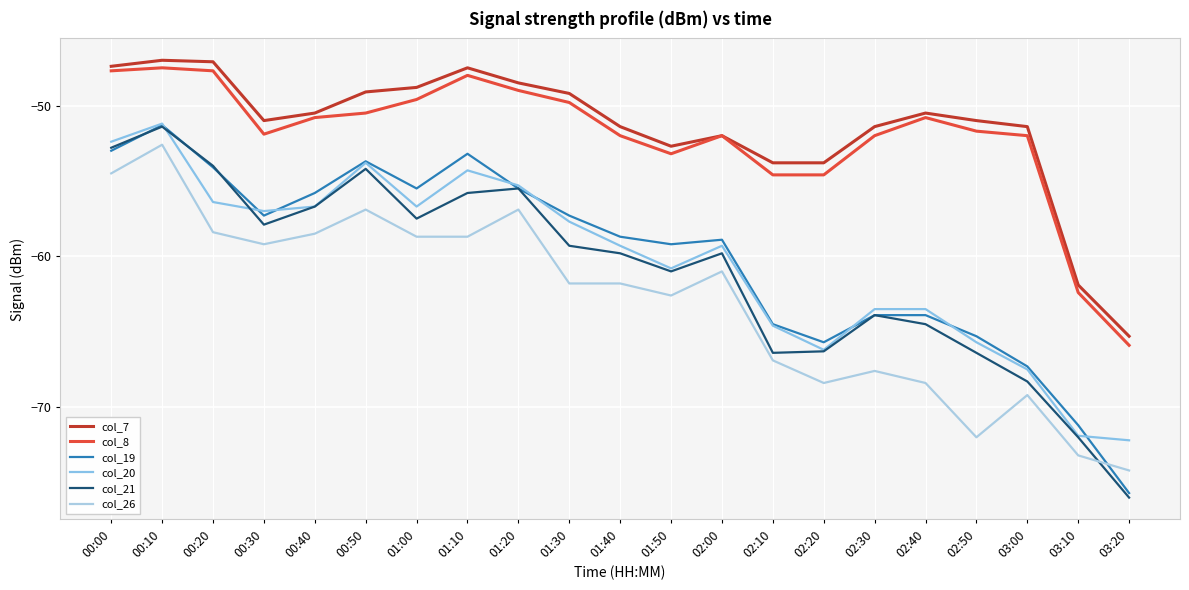

Reading left to right, transcribe all the data shown in this chart.

col_7: -47.4	-47.0	-47.1	-51.0	-50.5	-49.1	-48.8	-47.5	-48.5	-49.2	-51.4	-52.7	-52.0	-53.8	-53.8	-51.4	-50.5	-51.0	-51.4	-61.9	-65.3
col_8: -47.7	-47.5	-47.7	-51.9	-50.8	-50.5	-49.6	-48.0	-49.0	-49.8	-52.0	-53.2	-52.0	-54.6	-54.6	-52.0	-50.8	-51.7	-52.0	-62.4	-65.9
col_19: -53.0	-51.3	-54.1	-57.3	-55.8	-53.7	-55.5	-53.2	-55.5	-57.3	-58.7	-59.2	-58.9	-64.5	-65.7	-63.9	-63.9	-65.3	-67.3	-71.2	-75.7
col_20: -52.4	-51.2	-56.4	-57.0	-56.7	-53.8	-56.7	-54.3	-55.3	-57.7	-59.3	-60.8	-59.3	-64.6	-66.2	-63.5	-63.5	-65.7	-67.5	-71.9	-72.2
col_21: -52.8	-51.4	-54.0	-57.9	-56.7	-54.2	-57.5	-55.8	-55.5	-59.3	-59.8	-61.0	-59.8	-66.4	-66.3	-63.9	-64.5	-66.4	-68.3	-72.0	-76.0
col_26: -54.5	-52.6	-58.4	-59.2	-58.5	-56.9	-58.7	-58.7	-56.9	-61.8	-61.8	-62.6	-61.0	-66.9	-68.4	-67.6	-68.4	-72.0	-69.2	-73.2	-74.2